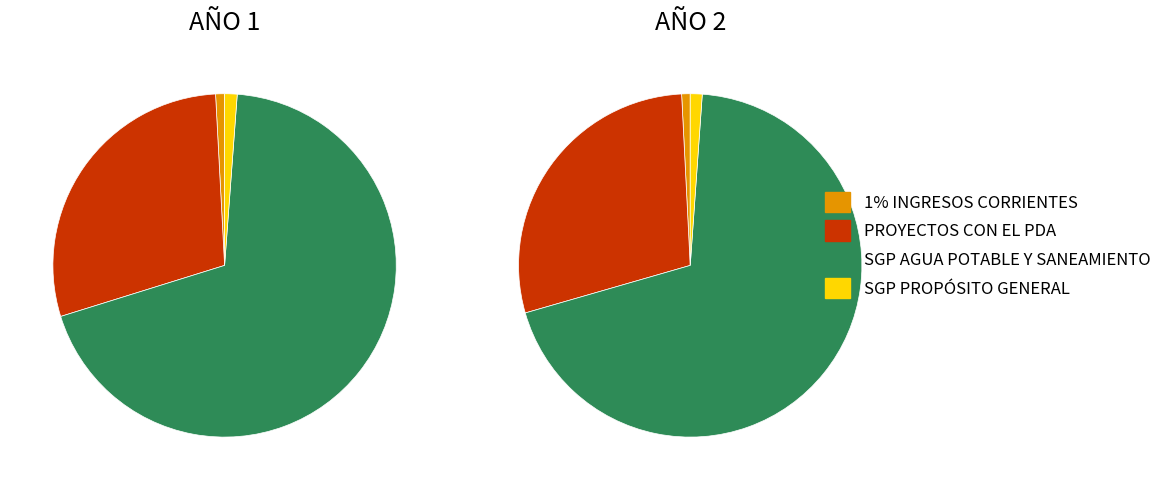

Which slice is the largest?

SGP AGUA POTABLE Y SANEAMIENTO